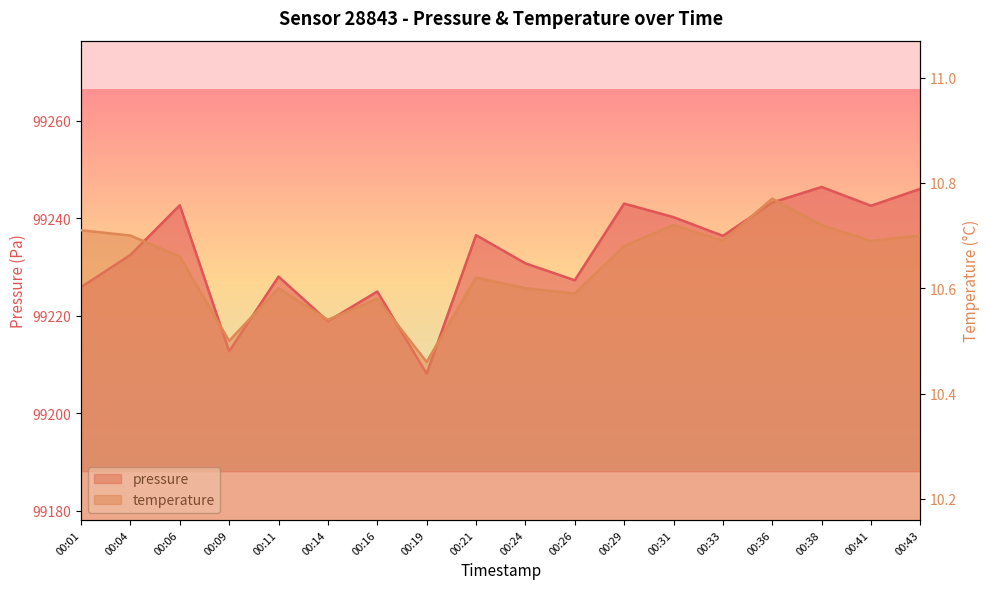

What is the spread (max minus min) of values at 00:24?

99220.1